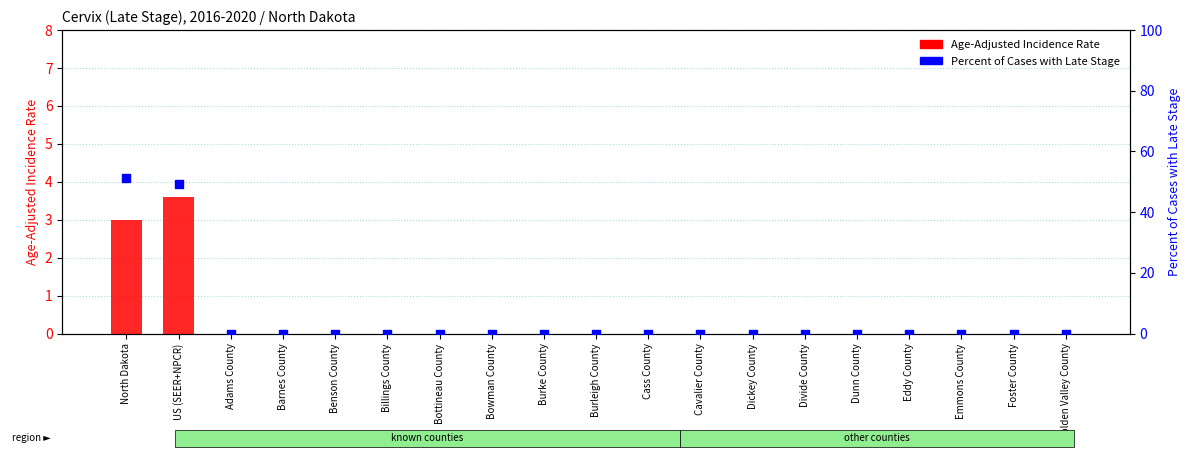

At how many categories does at least one series exceed 27?

2